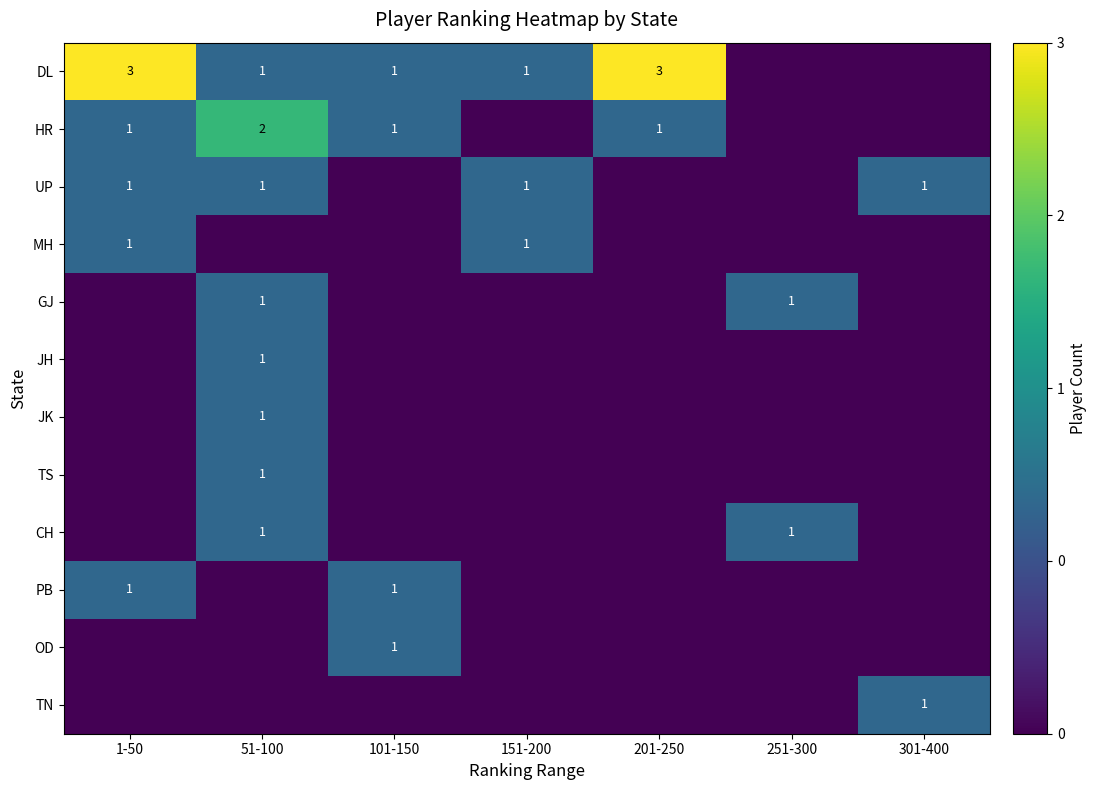

At which category does the chart reach its peak across all series?

1-50